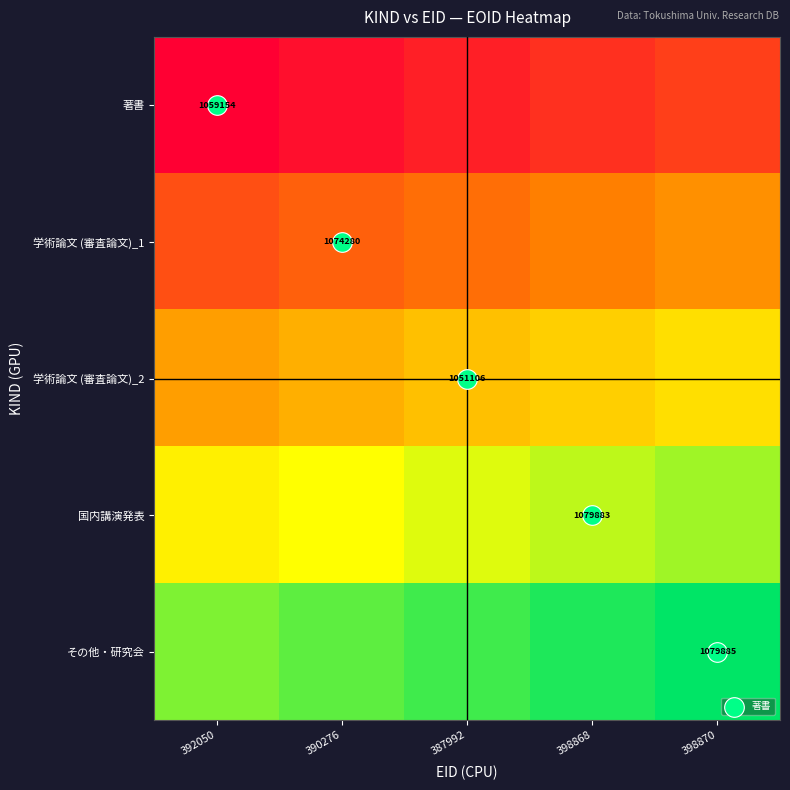

At how many categories does at least one series exceed 1067058?

5